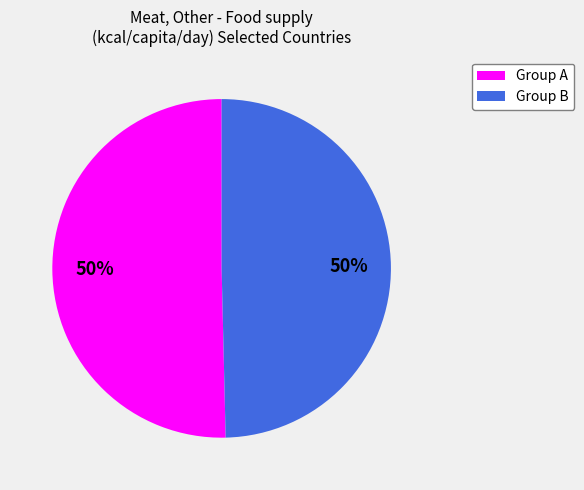

To the nearest percent, what is the average slice percentage?

50%